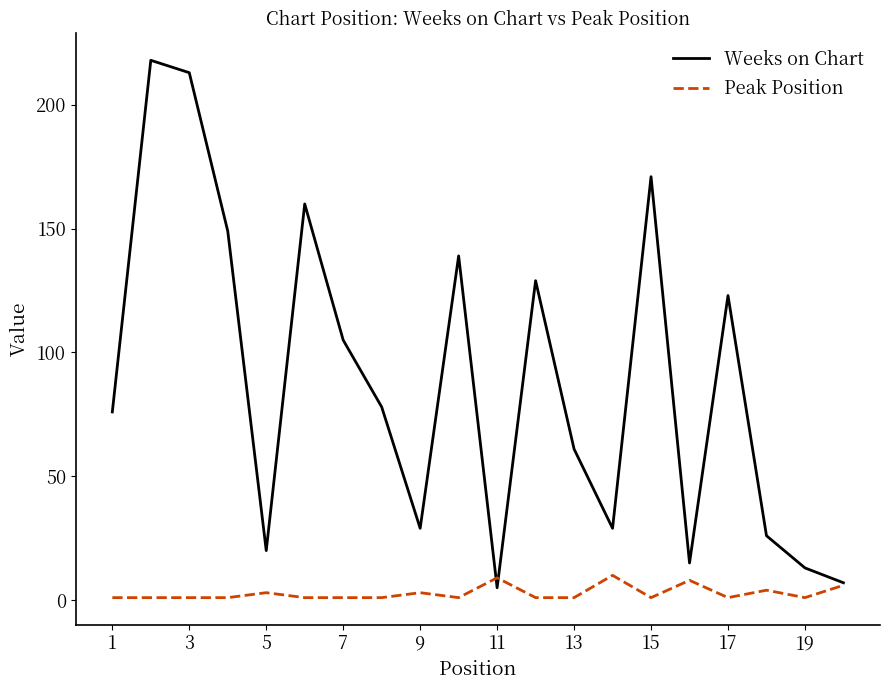

What are all the series names shown in the legend?

Weeks on Chart, Peak Position